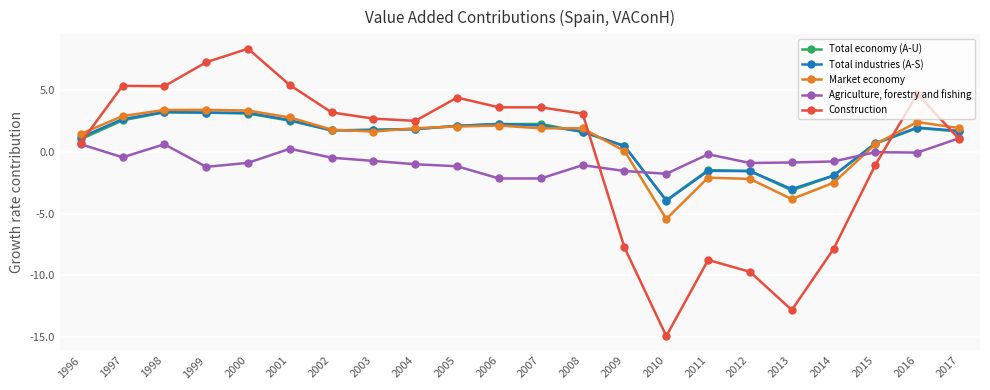

How many values in Total economy (A-U) are below zero?

5